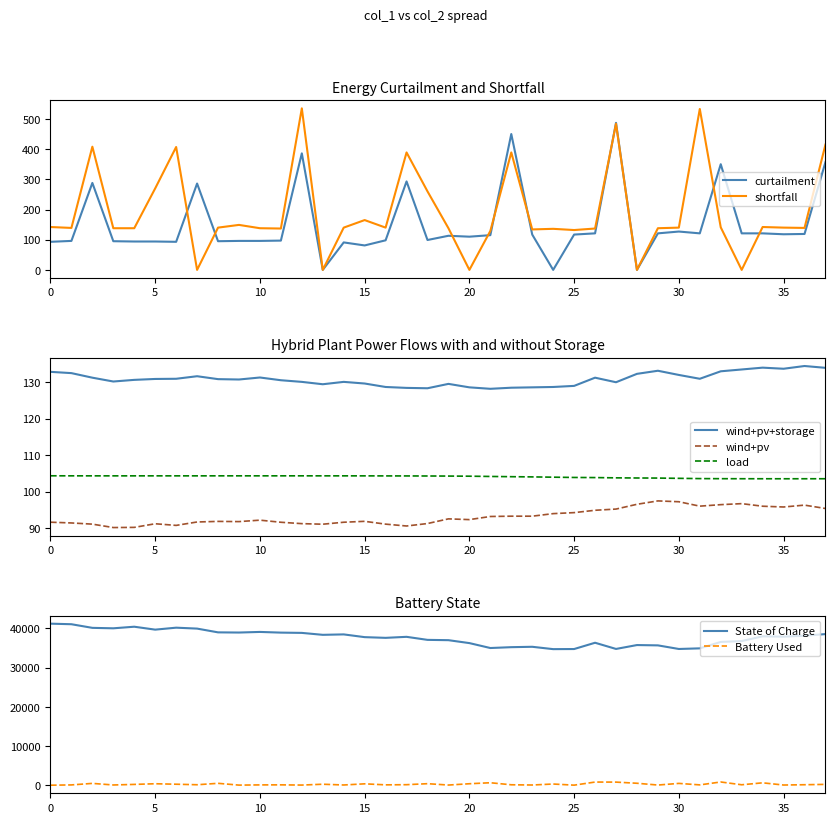

True or false: load has a value of 103.9 at 25.

True